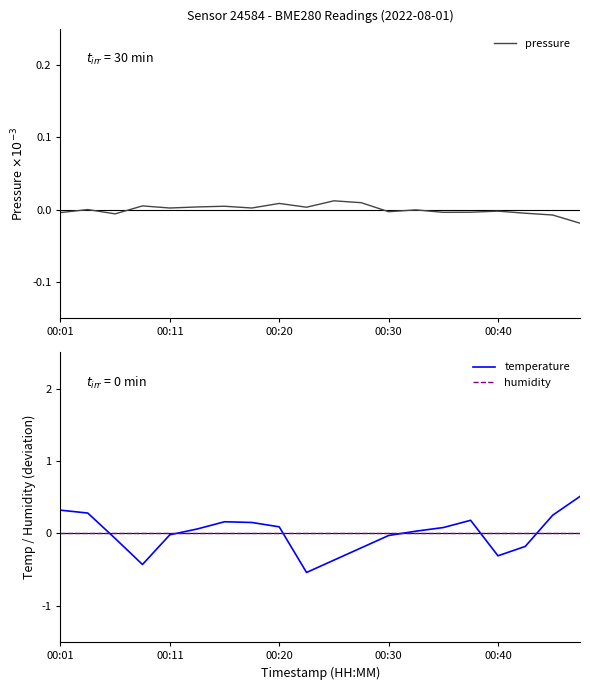

Which category has the highest value in the pressure series?

10